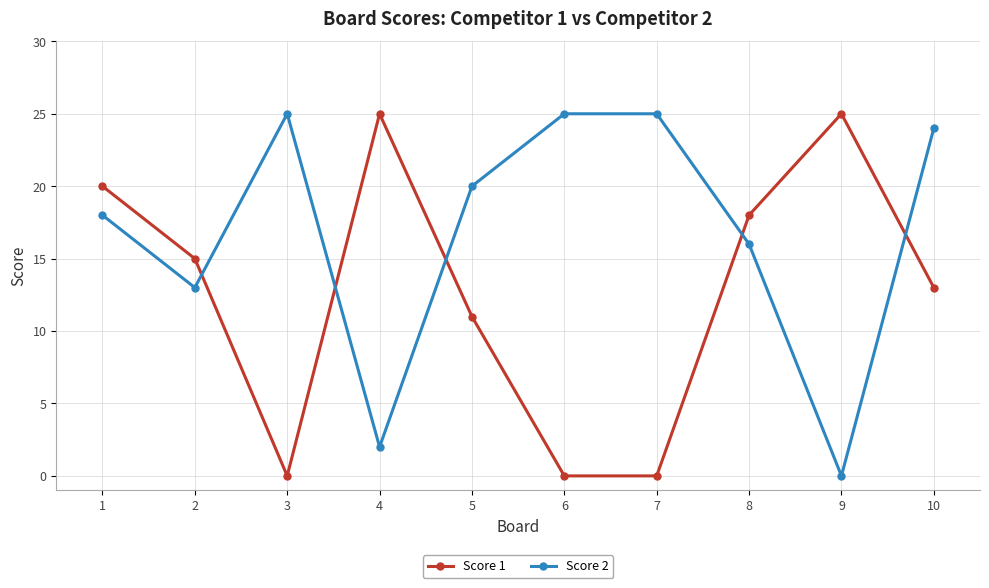

What is the value of the Score 2 point at the 3rd from the left?

25